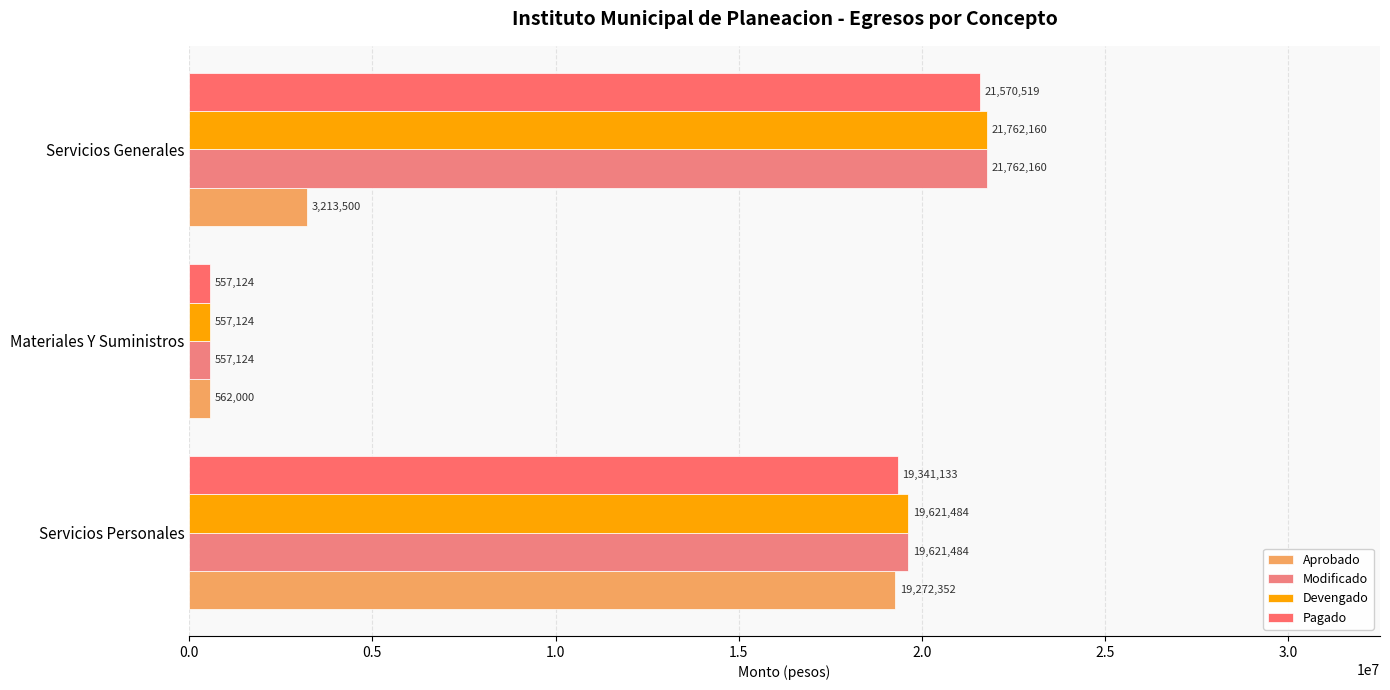

How many data points in Modificado are above 19621484?

2